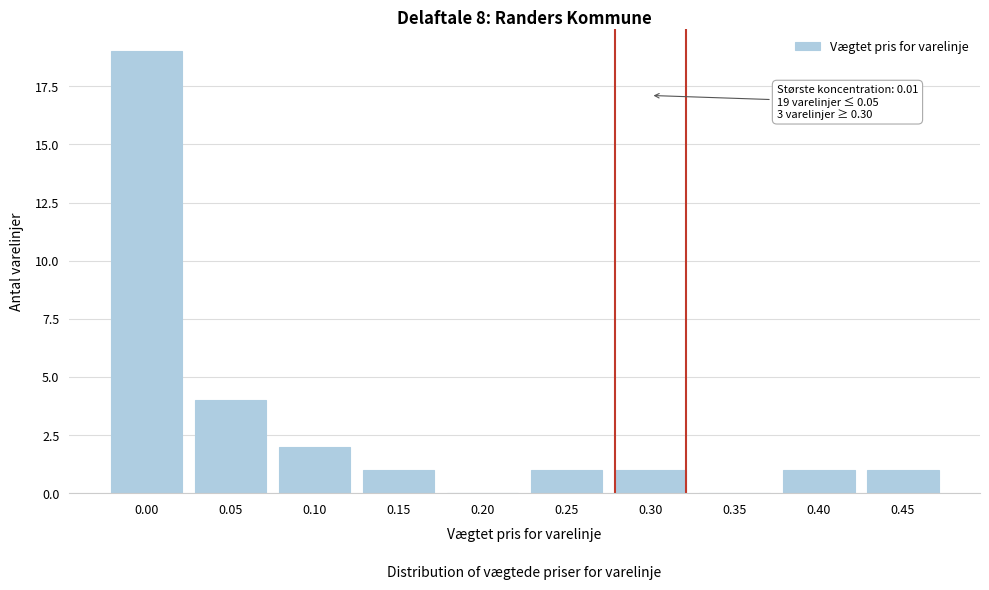

Reading left to right, extract all data points from this chart.

0.00=19	0.05=4	0.10=2	0.15=1	0.20=0	0.25=1	0.30=1	0.35=0	0.40=1	0.45=1